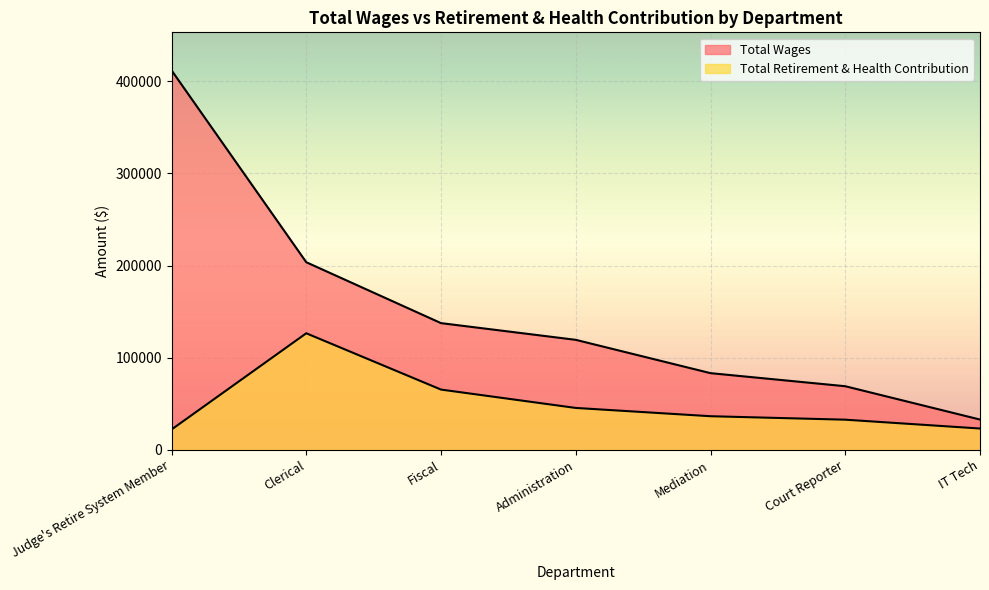

Rank the series by their average value, from highest to lowest.

Total Wages, Total Retirement & Health Contribution